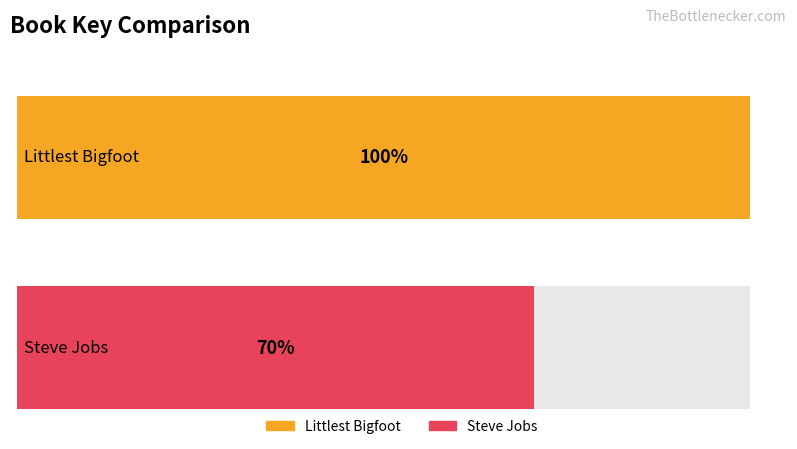

How many categories are shown in the chart?

2